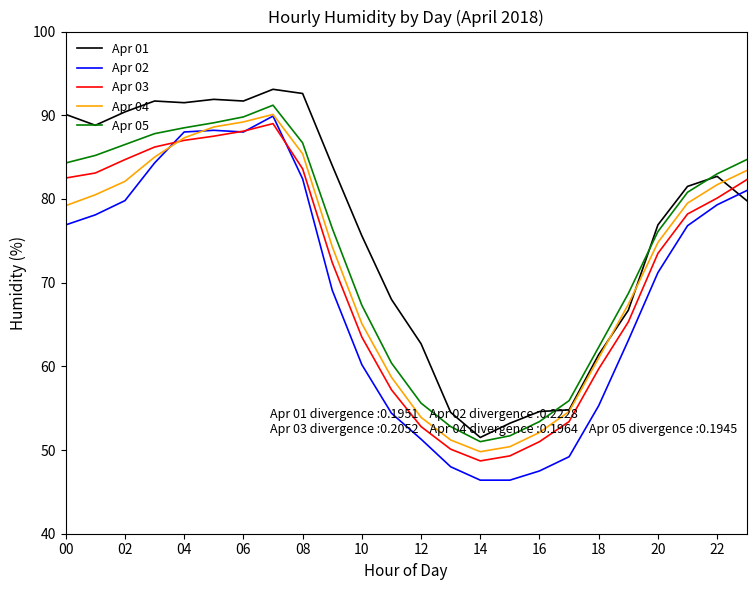

Which series has the widest spread of values?

Apr 02